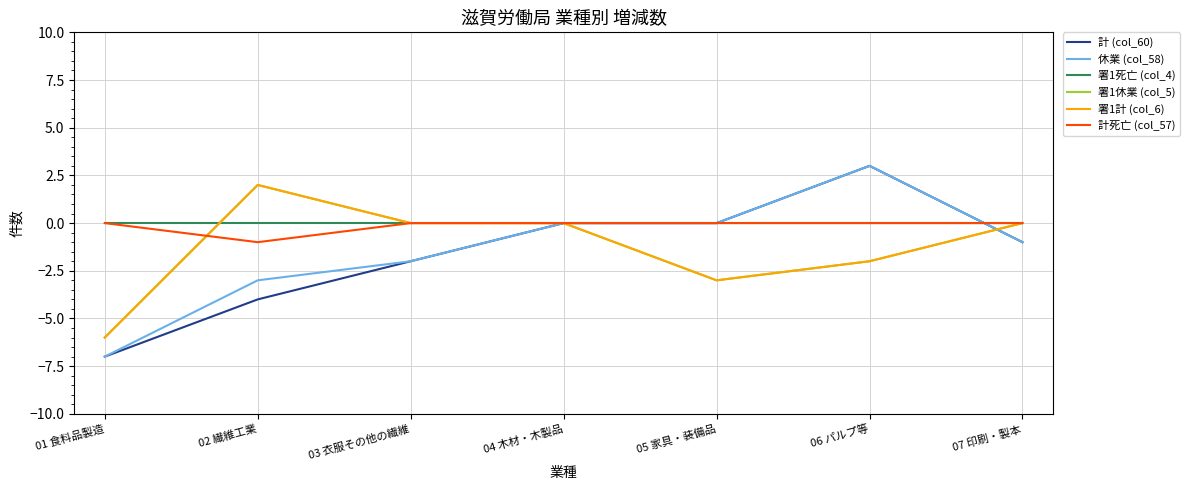

What is the greatest value displayed?

3